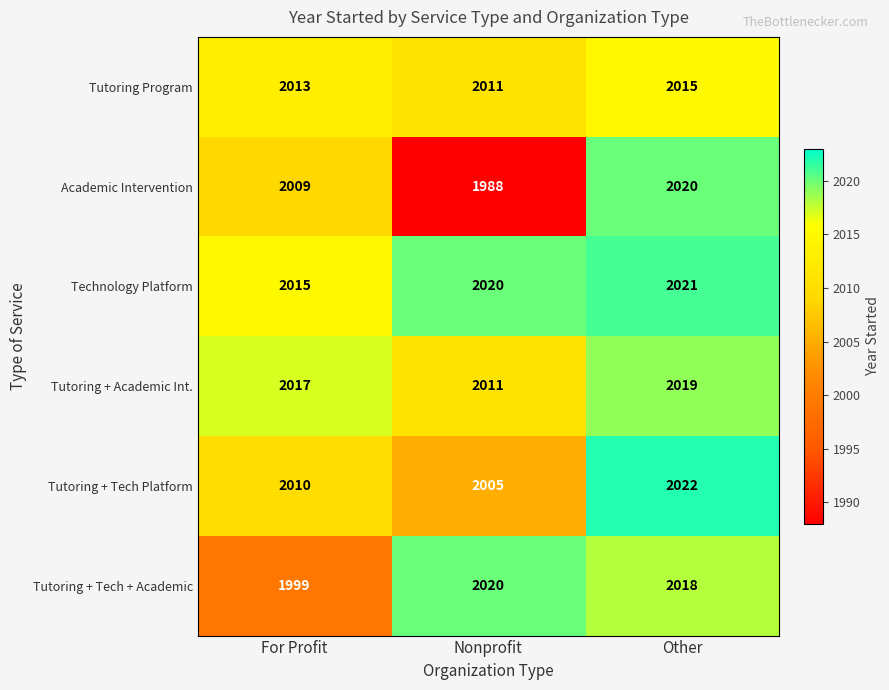

What is the average value of the Academic Intervention series?

2006